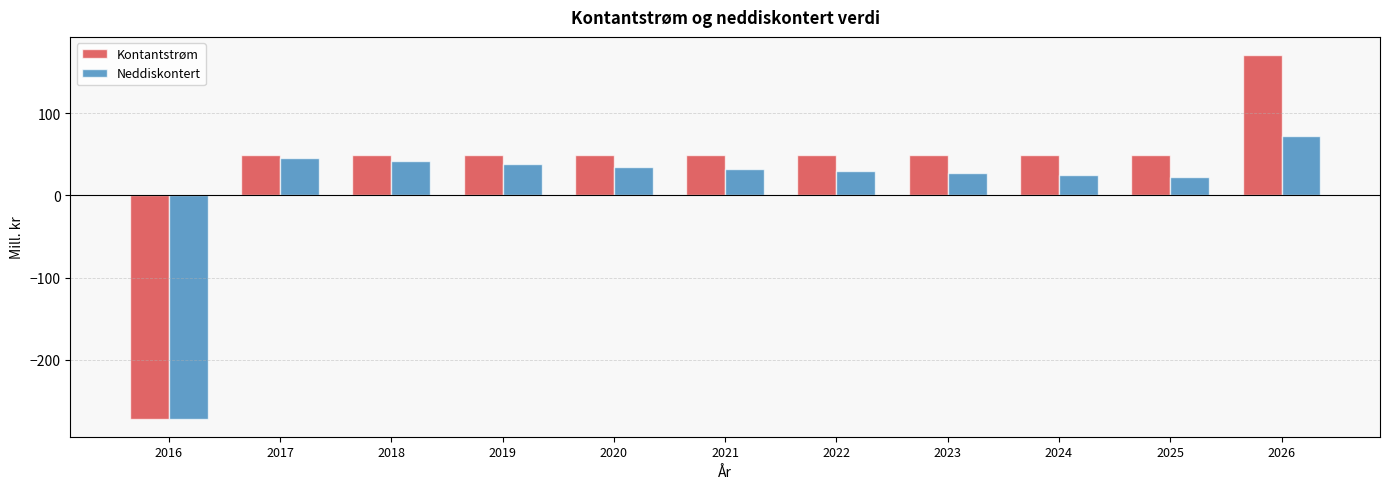

The Kontantstrøm series shows 84.0 at 2023. True or false?

False